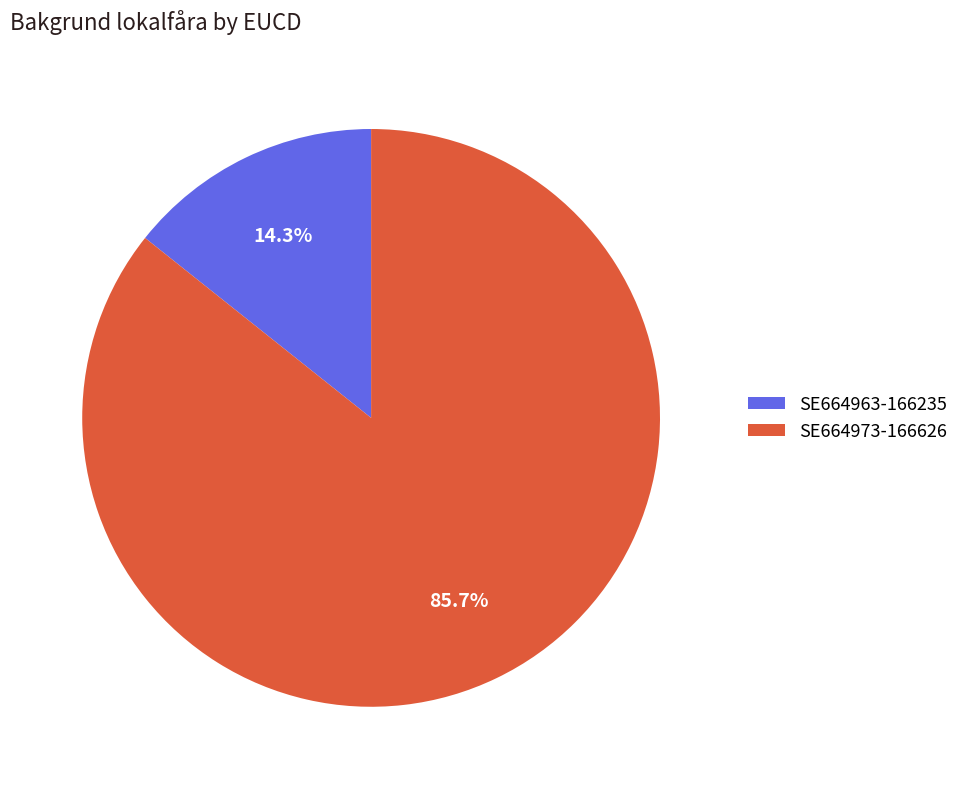

To the nearest percent, what is the difference between the SE664973-166626 and SE664963-166235 slice percentages?

71%